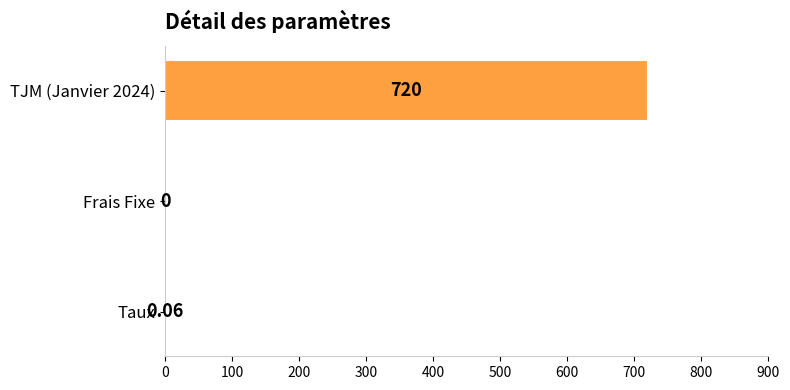

Are the bars grouped side by side (vs. stacked)?

No